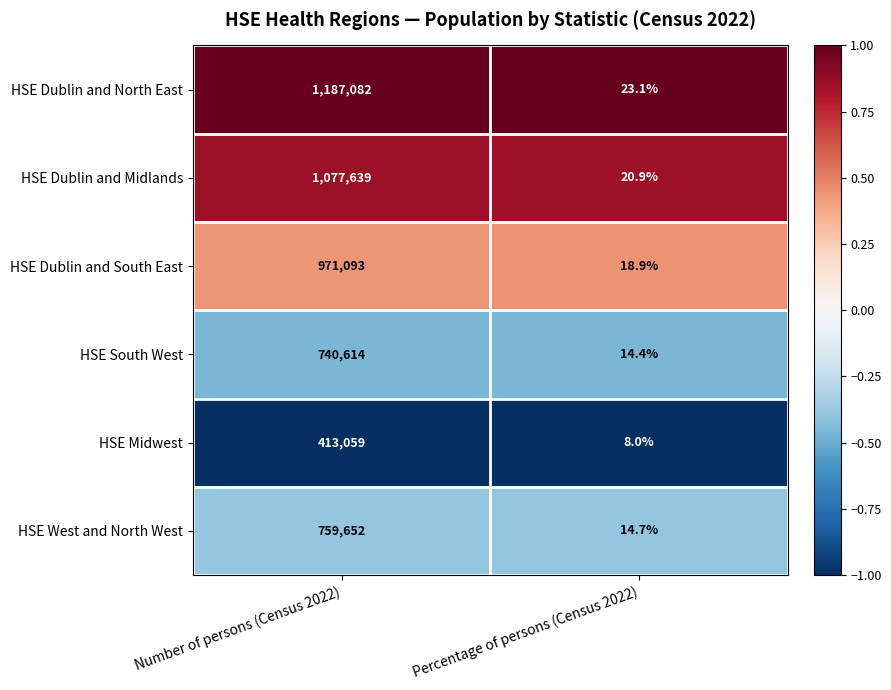

Rank the series by their maximum value, from lowest to highest.

HSE Midwest, HSE South West, HSE West and North West, HSE Dublin and South East, HSE Dublin and Midlands, HSE Dublin and North East